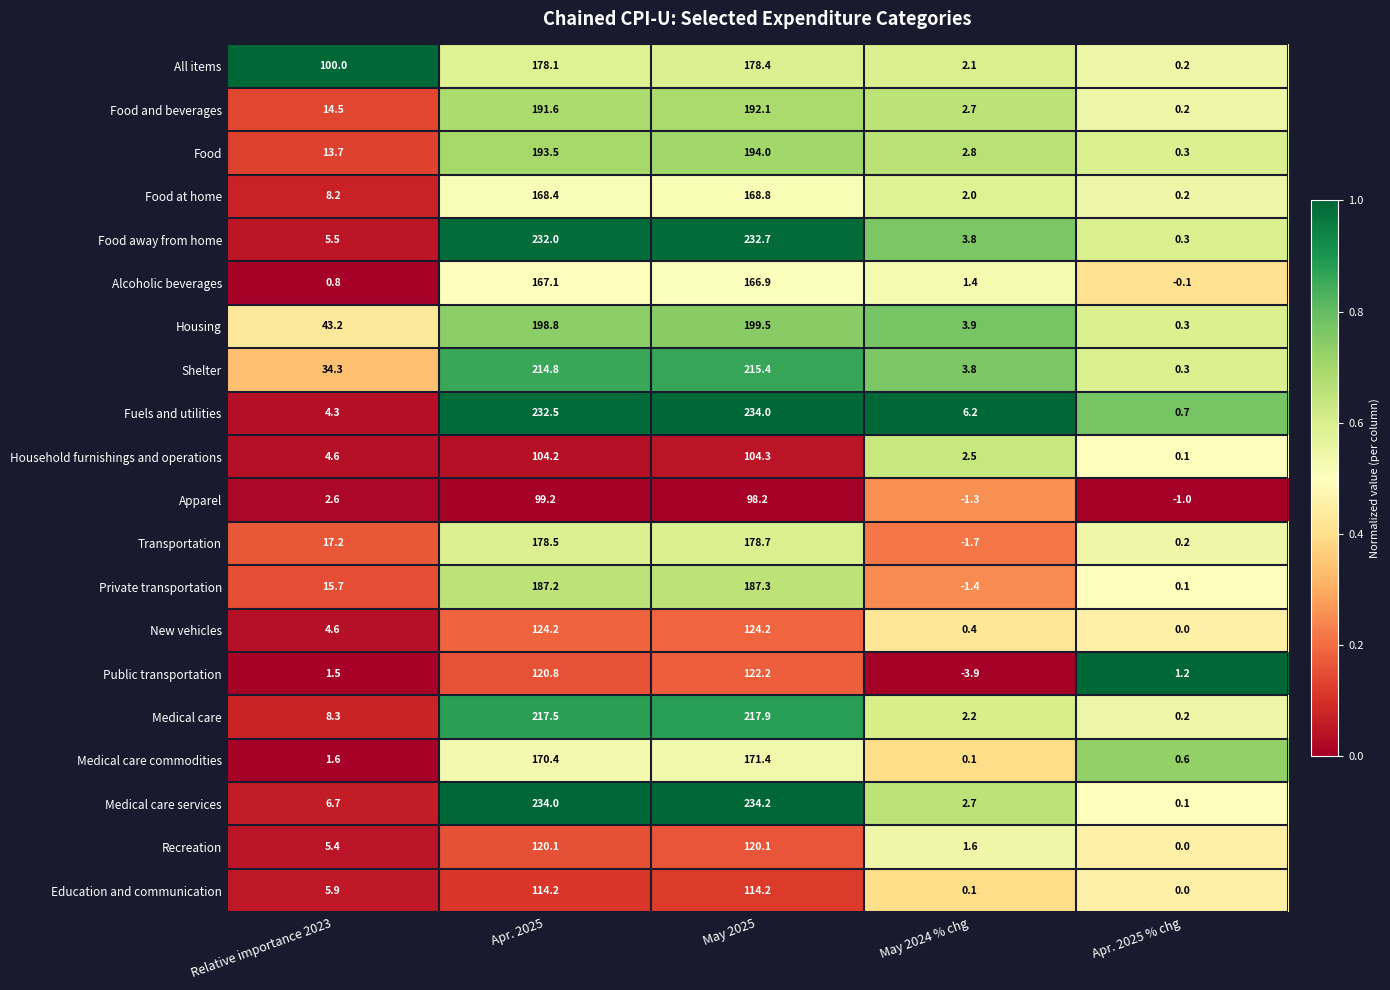

Where does the Apparel series first go above 2?

Relative importance 2023